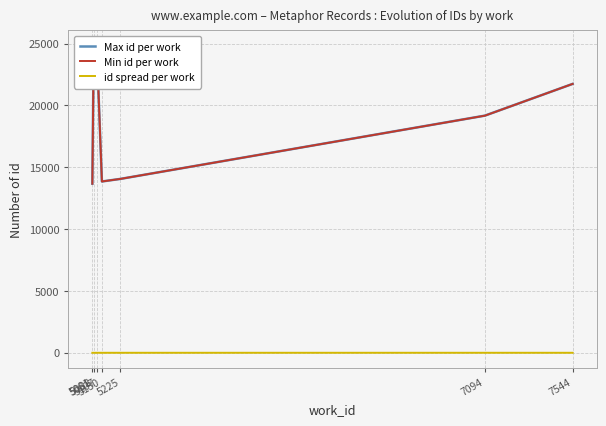

What is the value of the Min id per work point at the 3rd from the left?

23300